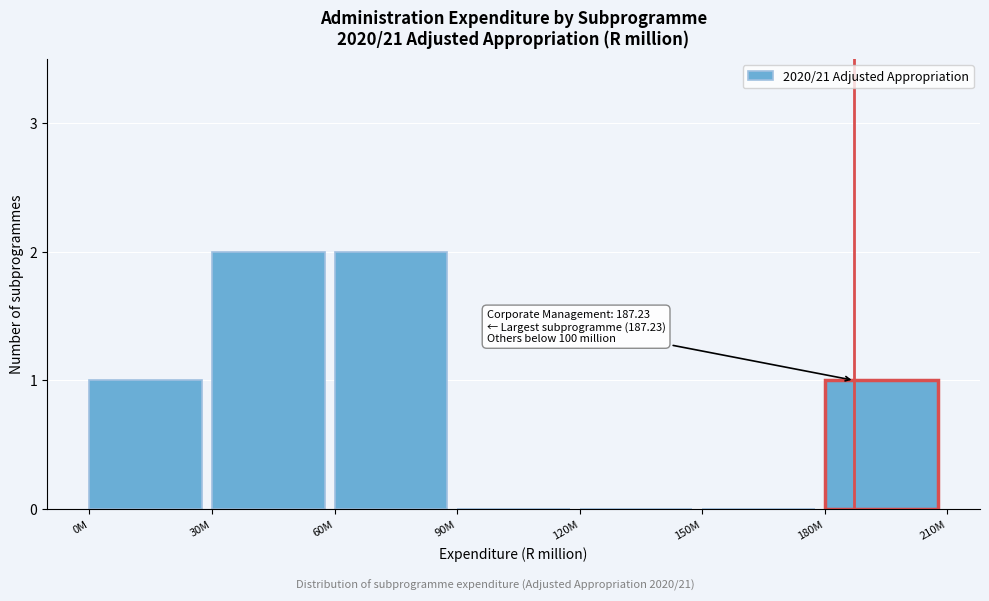

Reading left to right, transcribe all the data shown in this chart.

0M=1	30M=2	60M=2	90M=0	120M=0	150M=0	180M=1